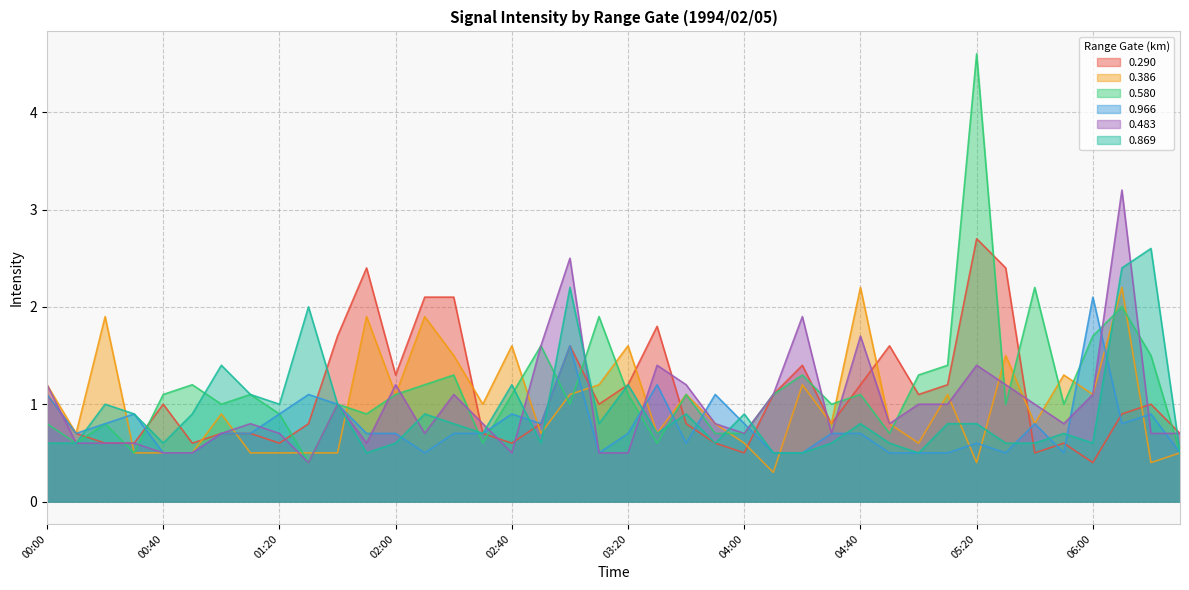

In 0.869, how many points are lower than both neighbors (excluding endpoints)?

10